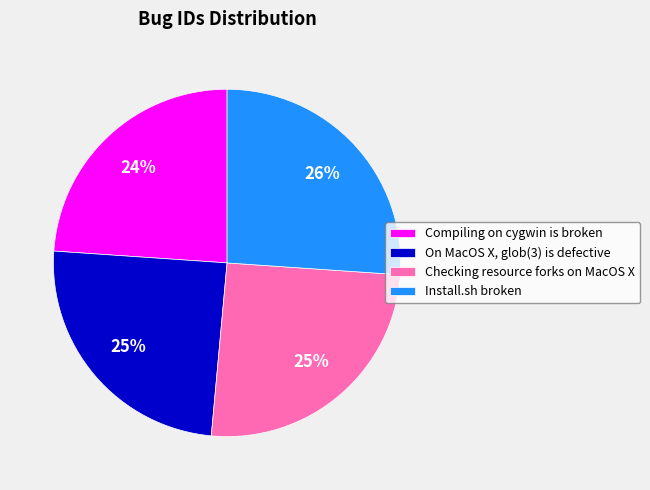

To the nearest percent, what portion does On MacOS X, glob(3) is defective represent?

25%